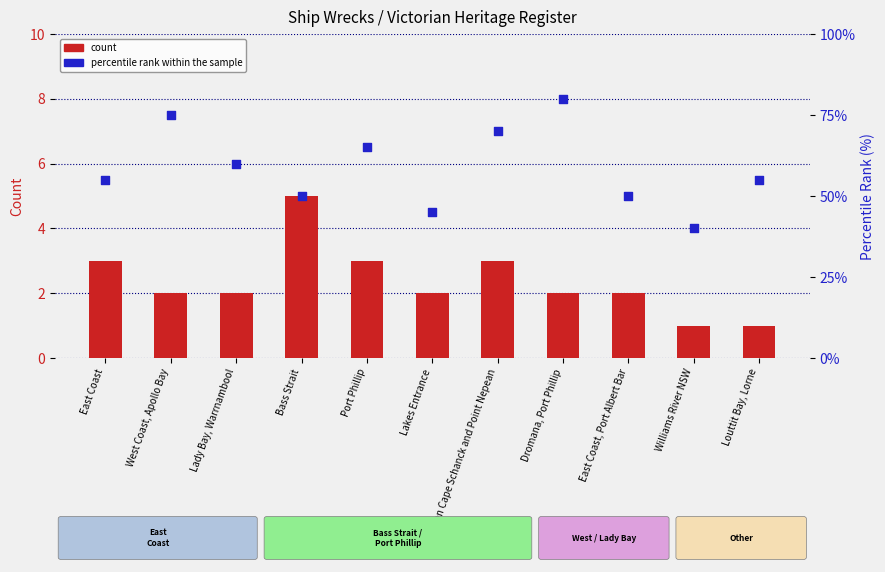

What are all the series names shown in the legend?

count, percentile rank within the sample